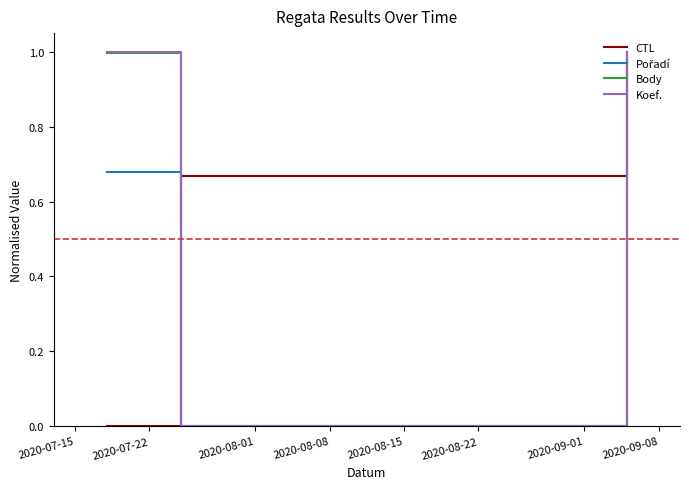

What is the maximum value shown in the chart?

1.0